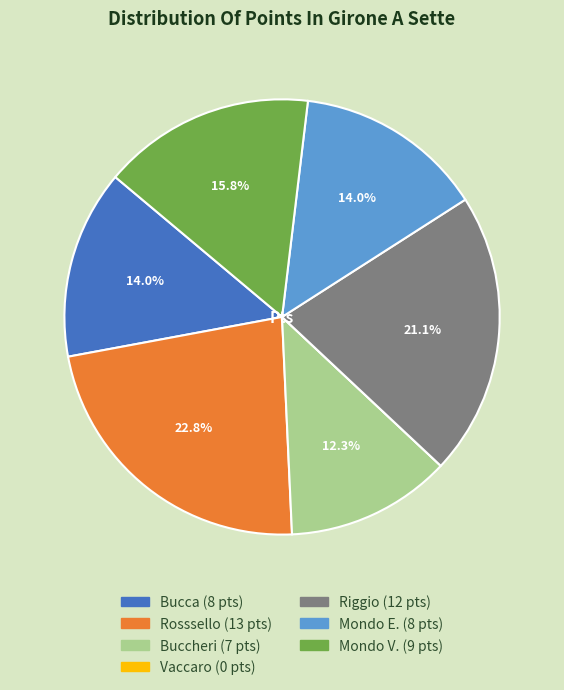

True or false: Rosssello accounts for 32% of the total.

False